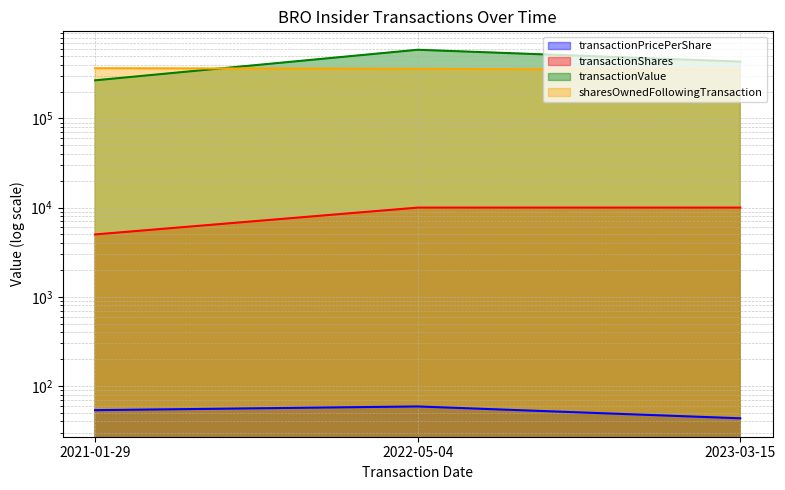

What is the smallest value displayed?

43.4